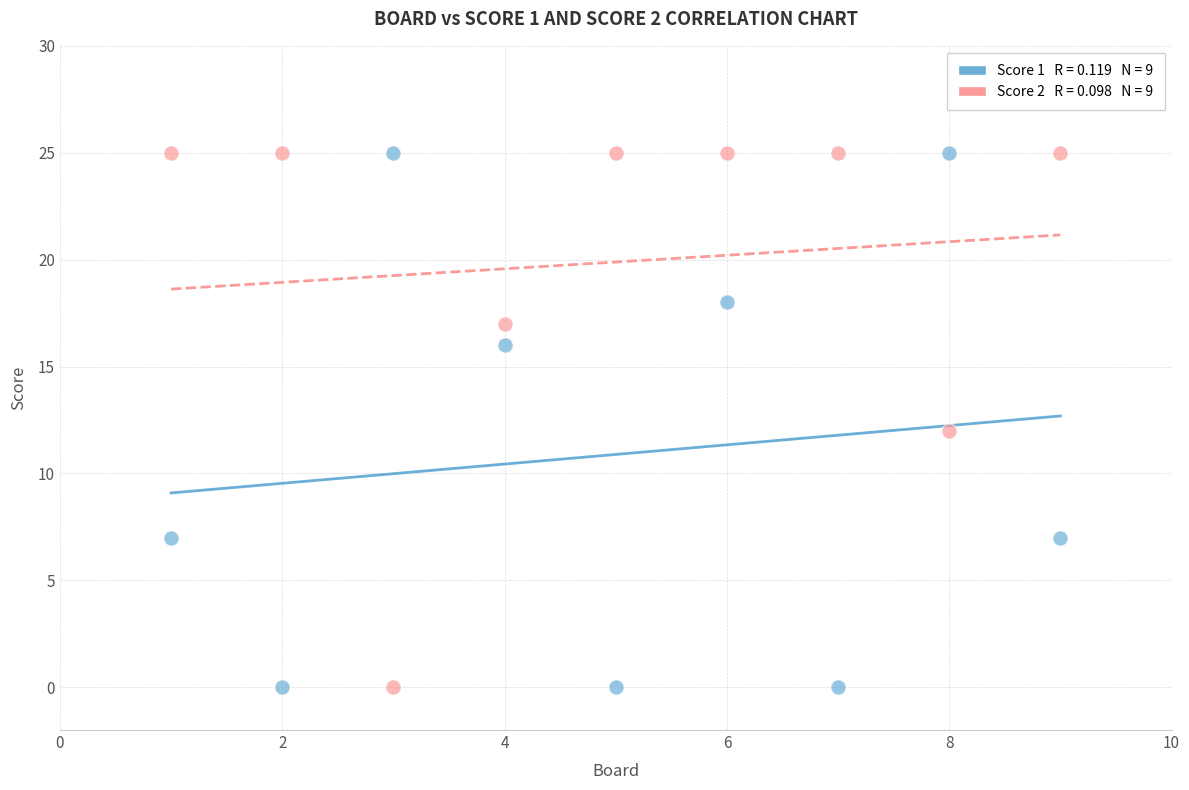

Across all data points, what is the range of X values (max minus min)?

8